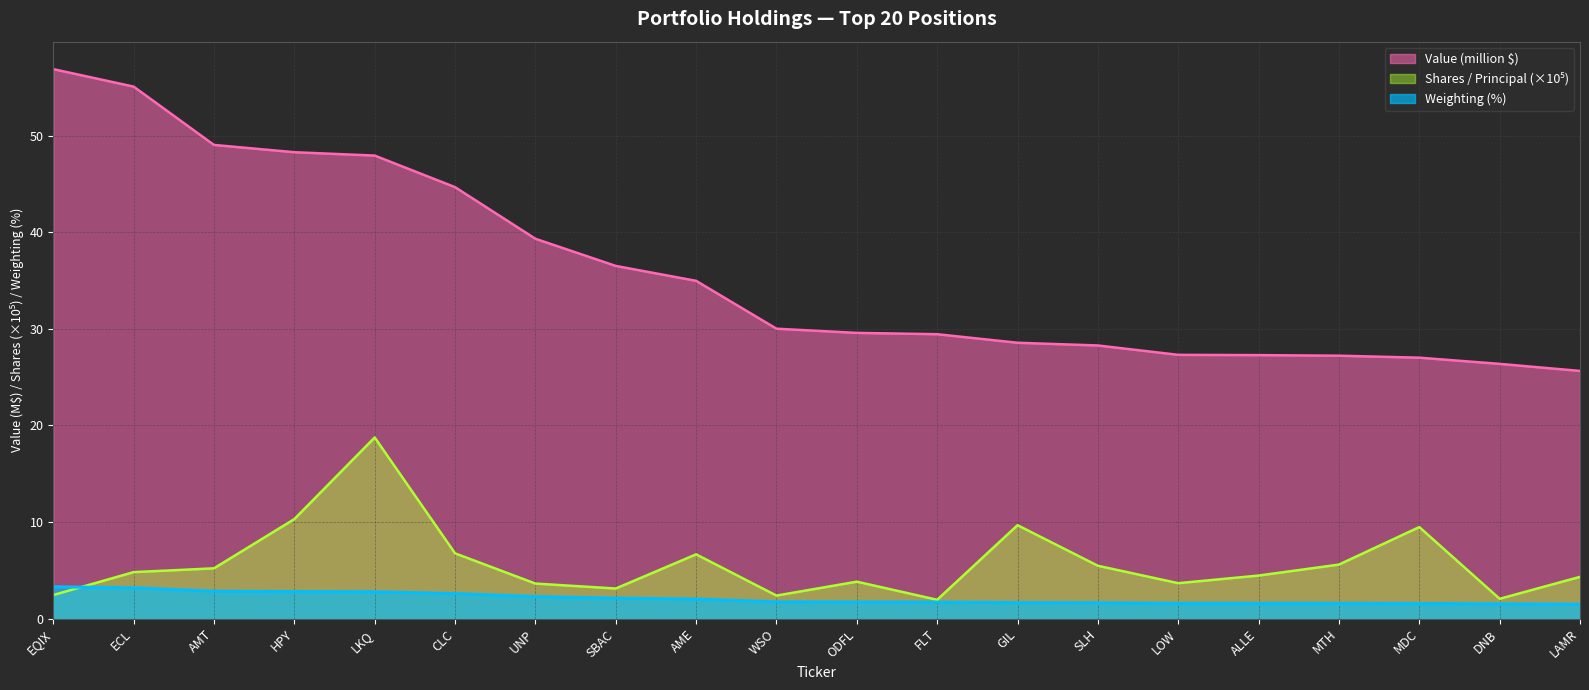

True or false: Value (million $) and Weighting (%) intersect in this chart.

False